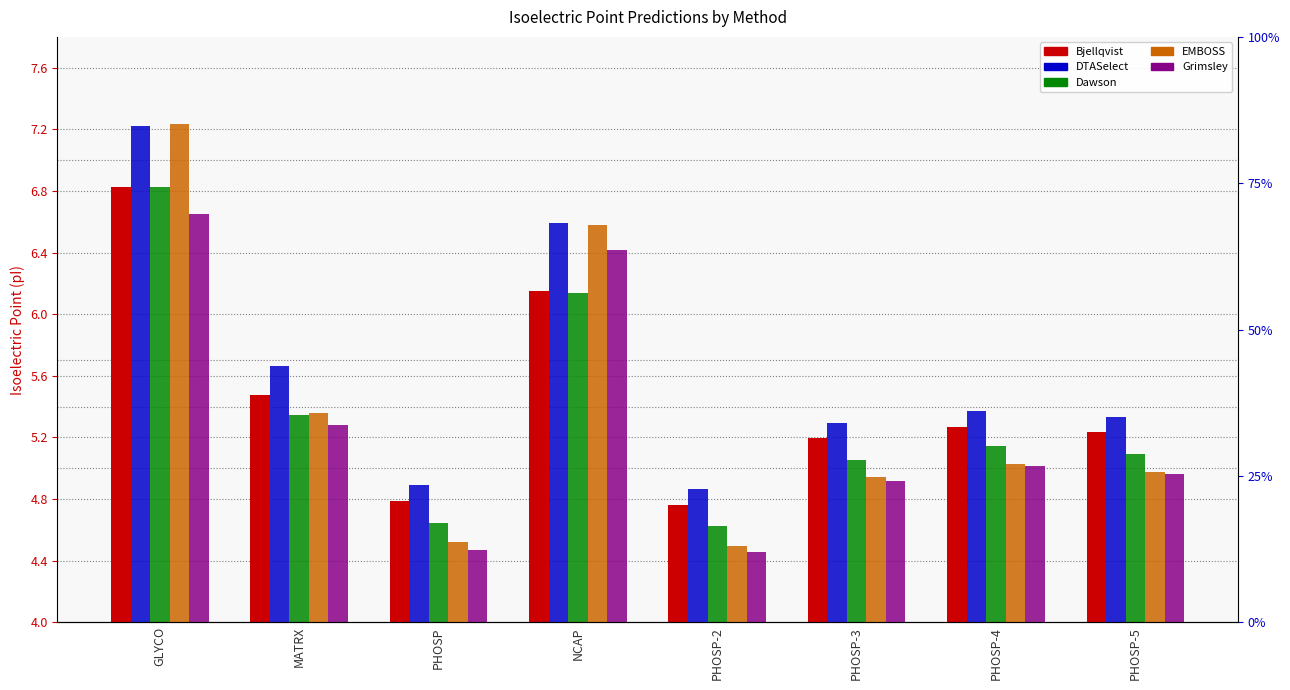

What is the sum of all Grimsley values?

42.2